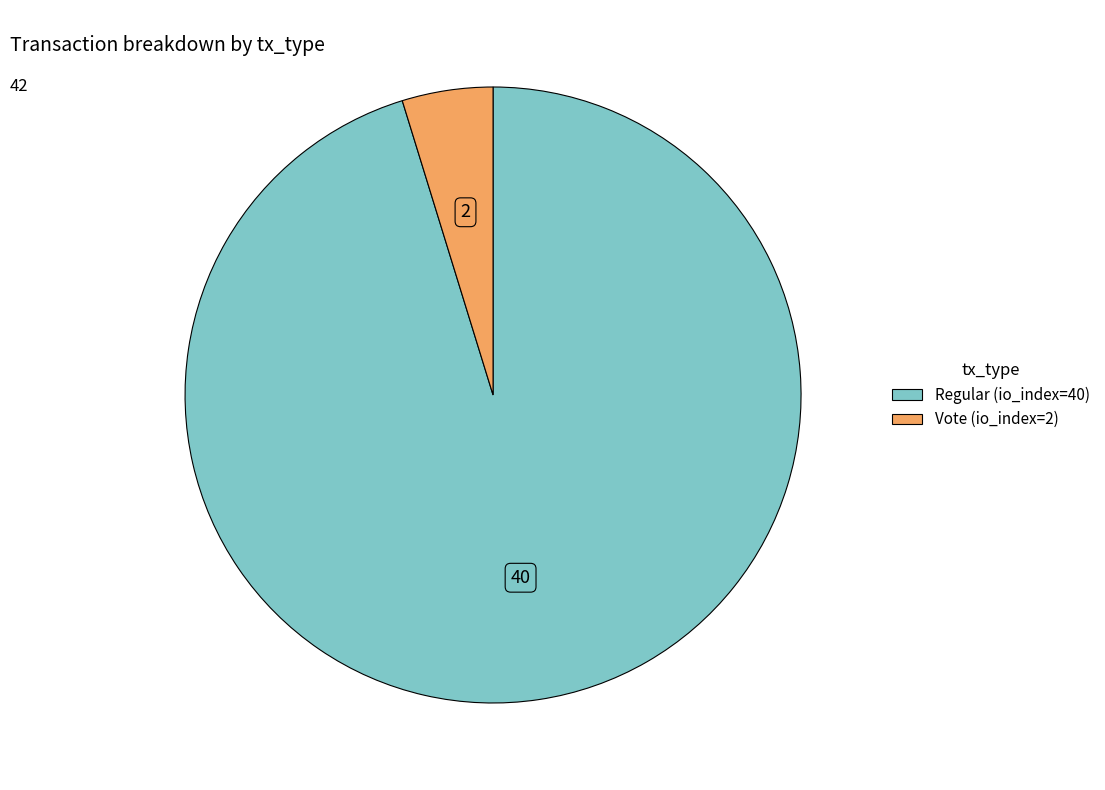

How many slices are in this pie chart?

2